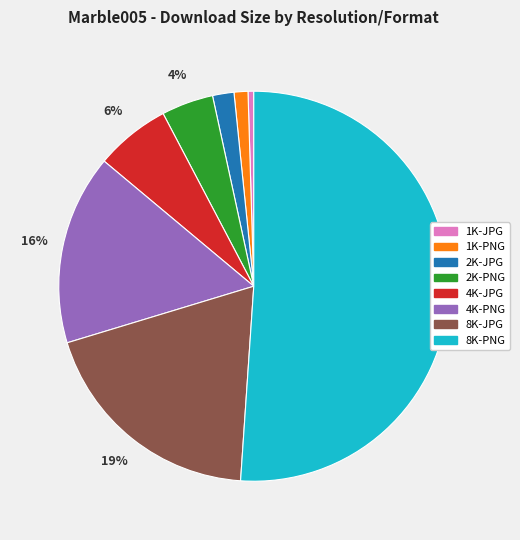

To the nearest percent, what is the average slice percentage?

12%